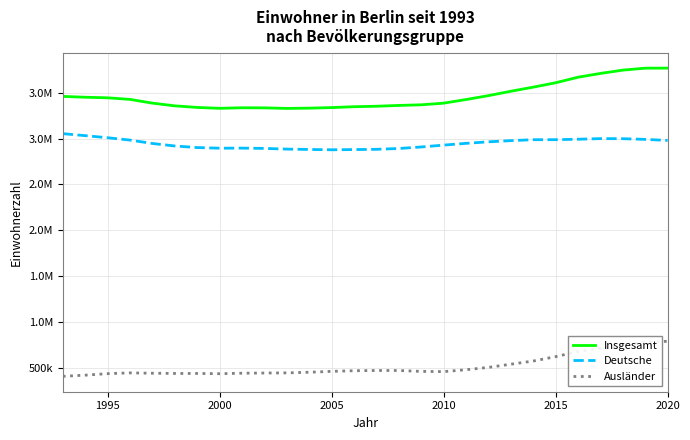

What are all the series names shown in the legend?

Insgesamt, Deutsche, Ausländer